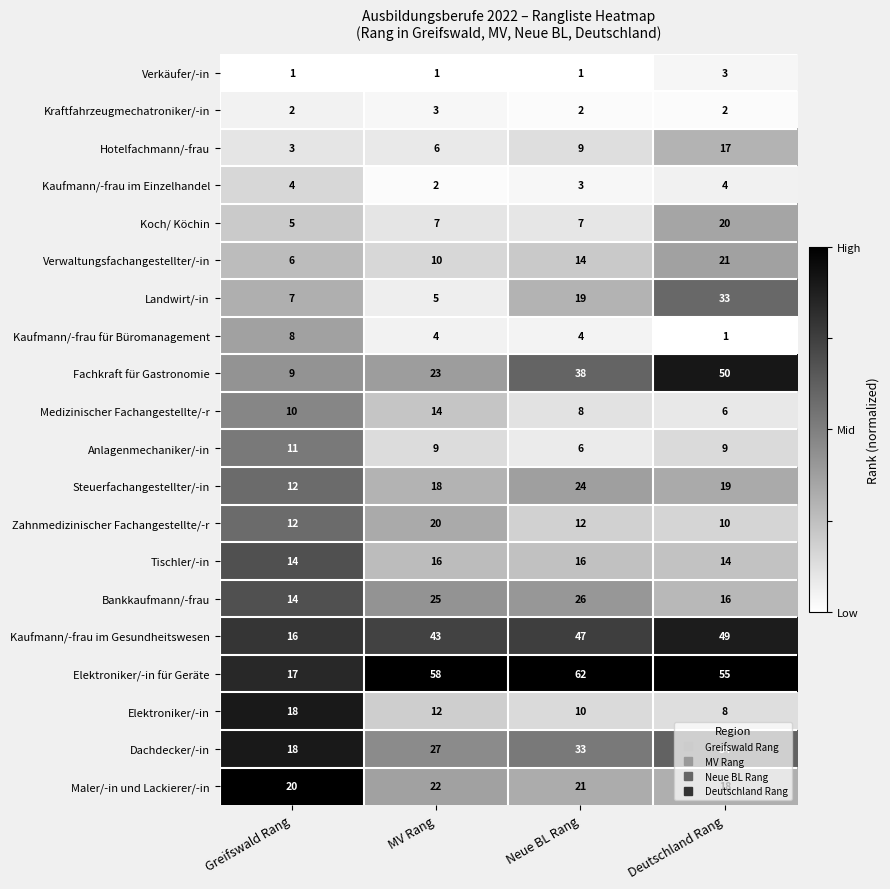

Rank the series at Neue BL Rang from highest to lowest value.

Elektroniker/-in für Geräte, Kaufmann/-frau im Gesundheitswesen, Fachkraft für Gastronomie, Dachdecker/-in, Bankkaufmann/-frau, Steuerfachangestellter/-in, Maler/-in und Lackierer/-in, Landwirt/-in, Tischler/-in, Verwaltungsfachangestellter/-in, Zahnmedizinischer Fachangestellte/-r, Elektroniker/-in, Hotelfachmann/-frau, Medizinischer Fachangestellte/-r, Koch/ Köchin, Anlagenmechaniker/-in, Kaufmann/-frau für Büromanagement, Kaufmann/-frau im Einzelhandel, Kraftfahrzeugmechatroniker/-in, Verkäufer/-in